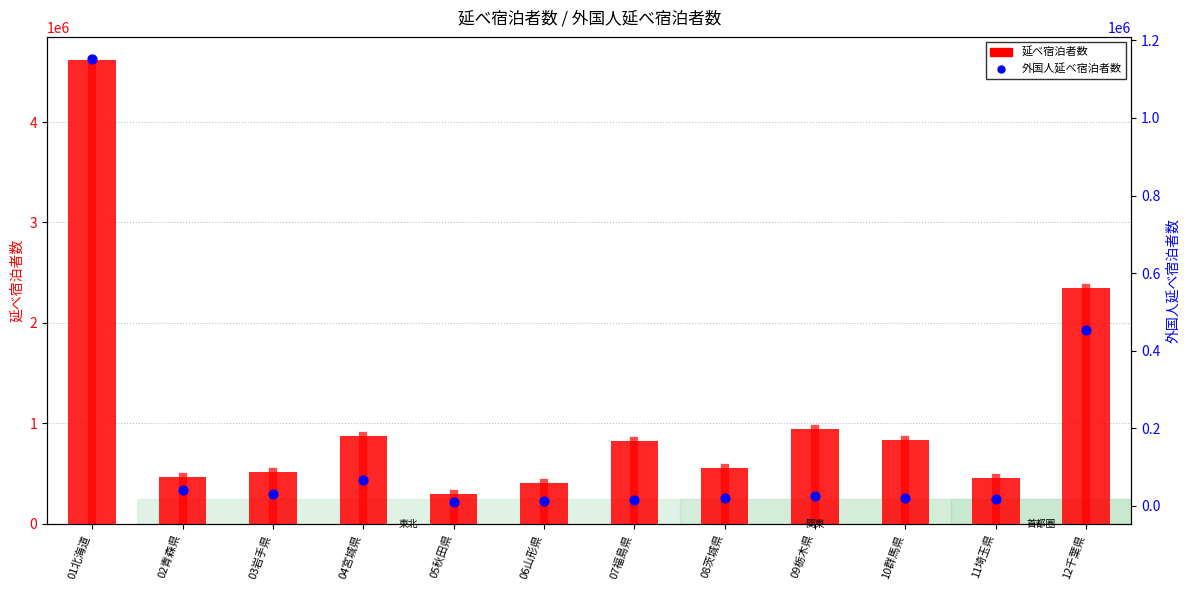

At how many categories does at least one series exceed 1145865?

2